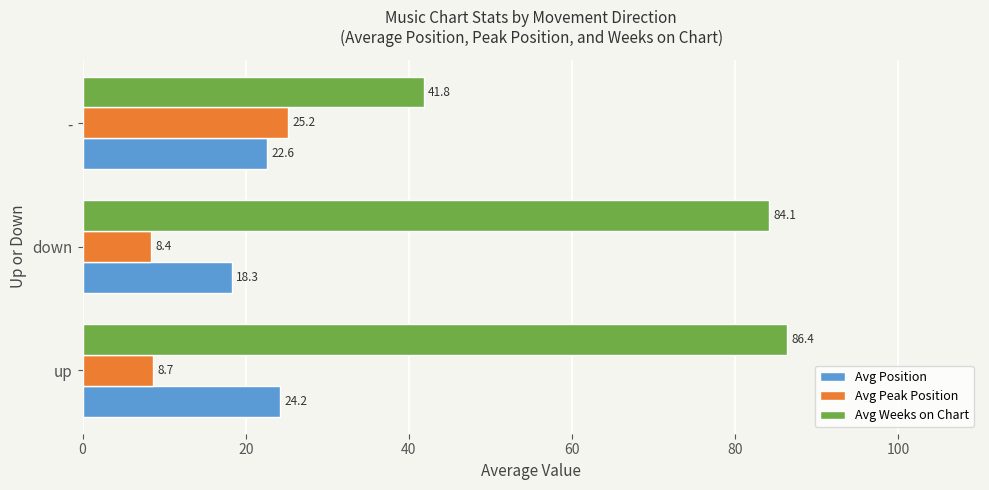

What is the spread (max minus min) of values at down?

75.7